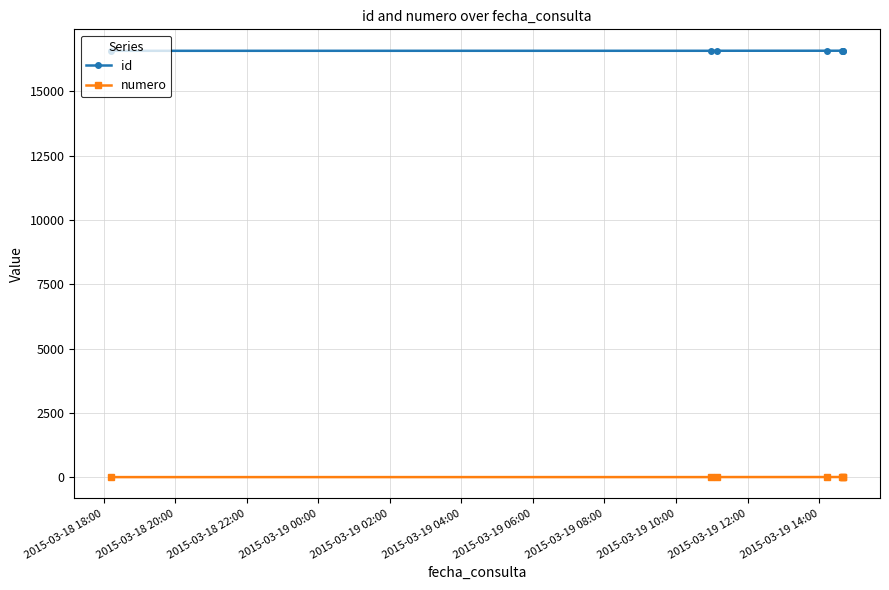

Which series has the largest total across all categories?

id